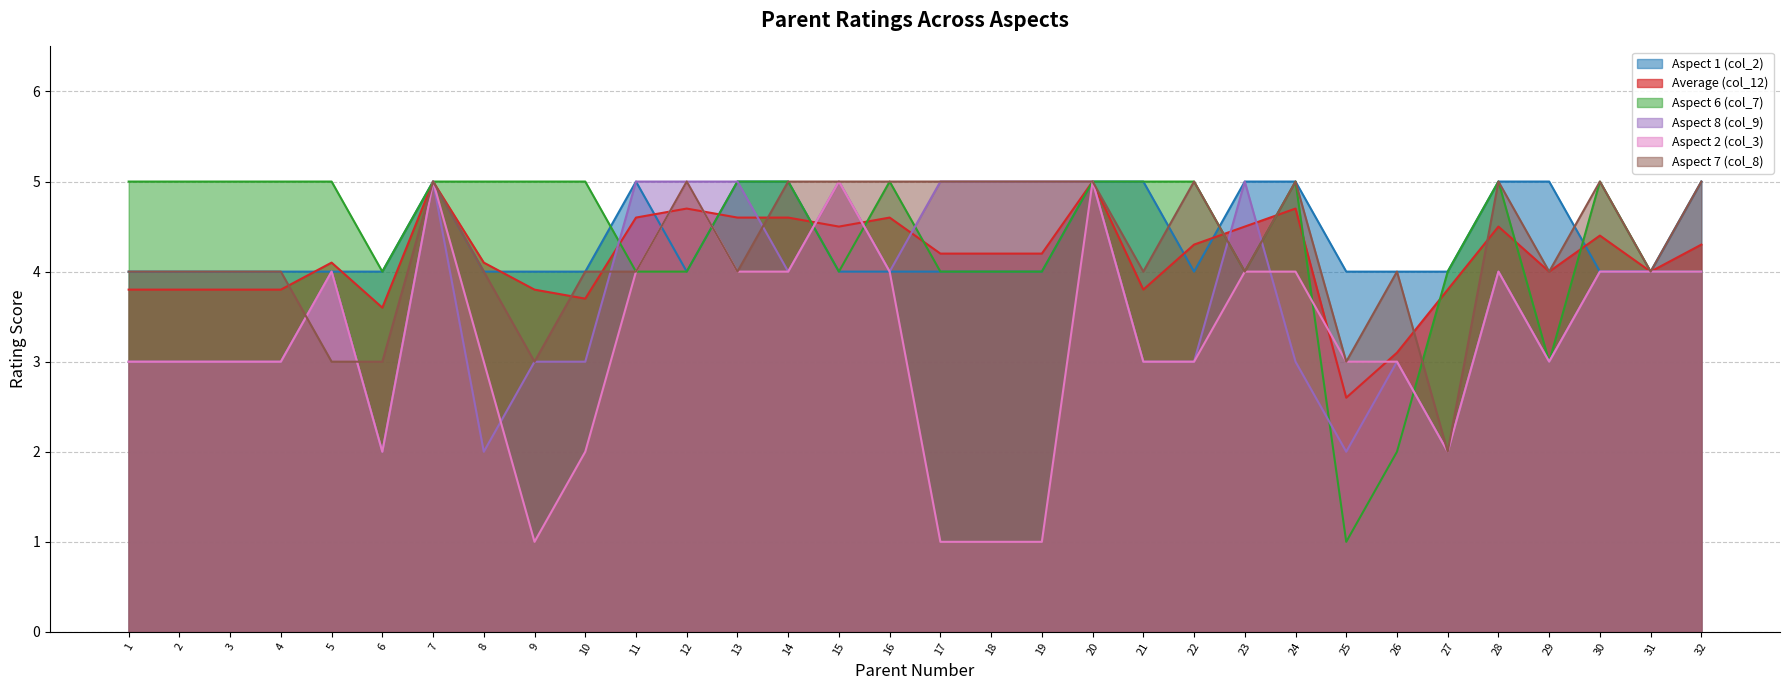

True or false: Aspect 7 (col_8) has more than 0 points higher than both neighbors.

True